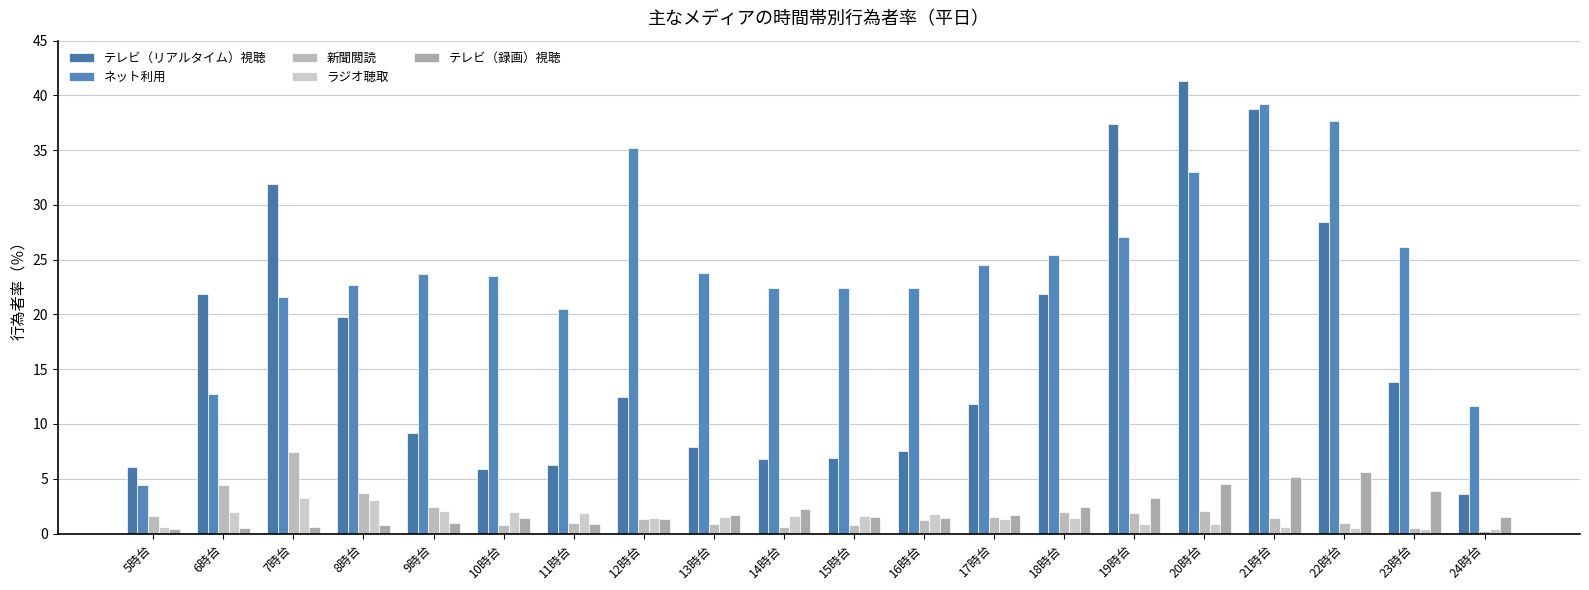

Is the value of 新聞閲読 at 14時台 greater than the value of ラジオ聴取 at 21時台?

No